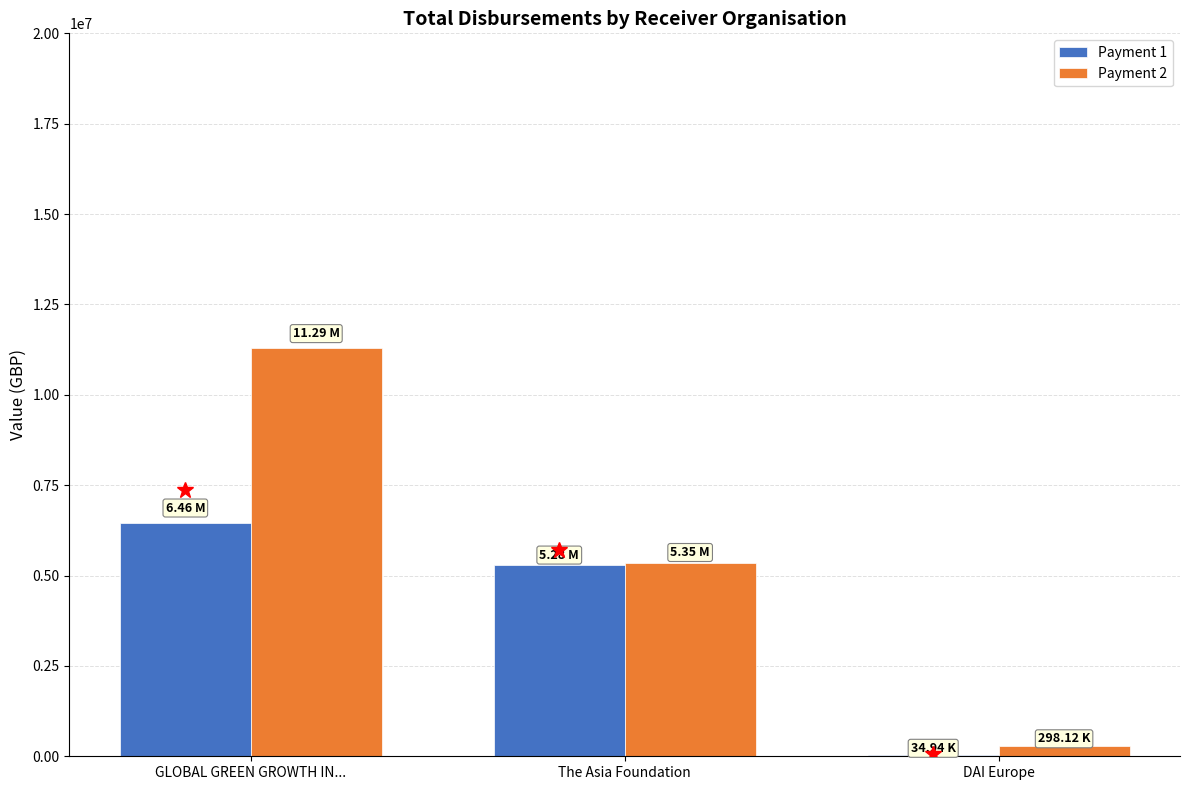

Is the value of Payment 2 at GLOBAL GREEN GROWTH IN... greater than the value of Payment 1 at The Asia Foundation?

Yes